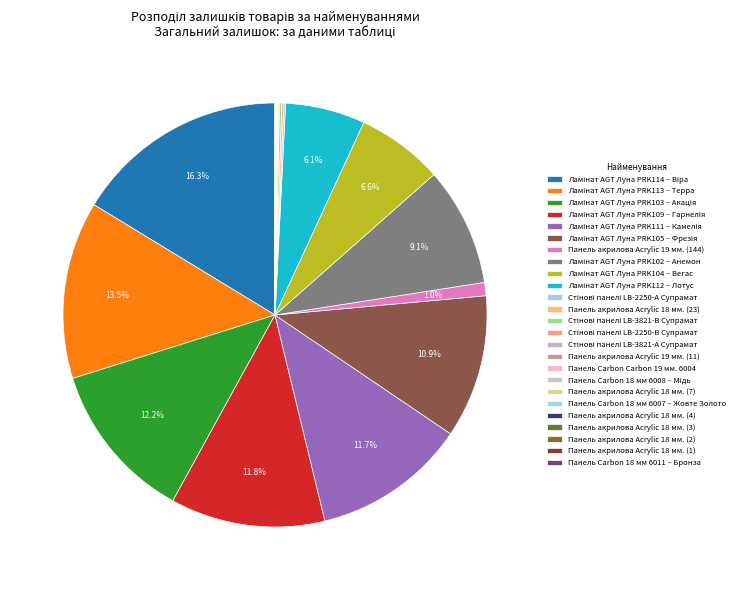

How many slices are in this pie chart?

25